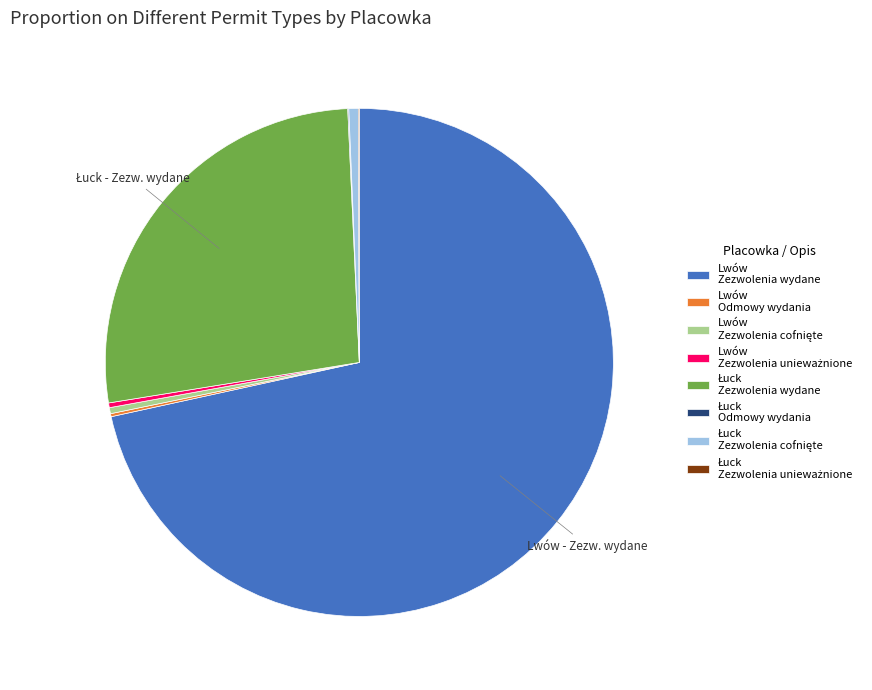

Is it true that Lwów Zezwolenia wydane is 62% of the pie?

False